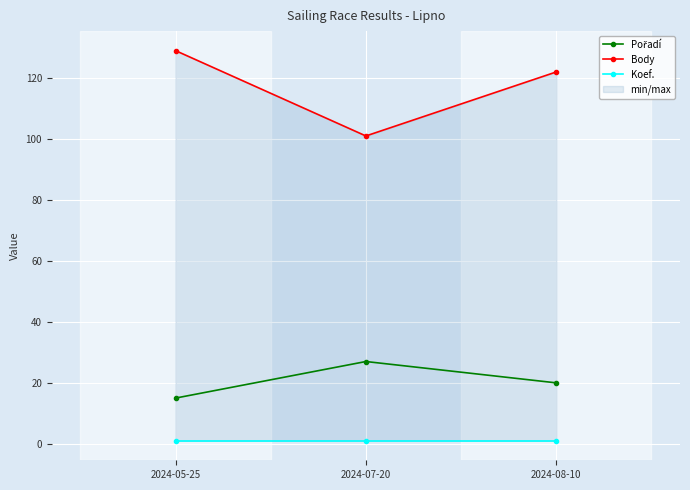

What is the total value across all series at 2024-07-20?

129